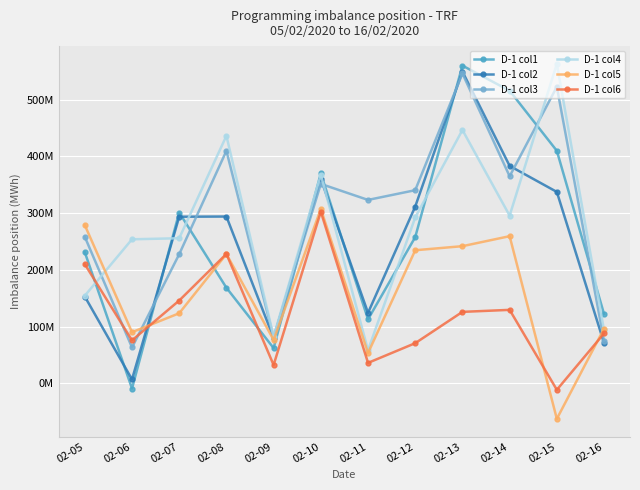

What is the minimum value shown in the chart?

-62469782